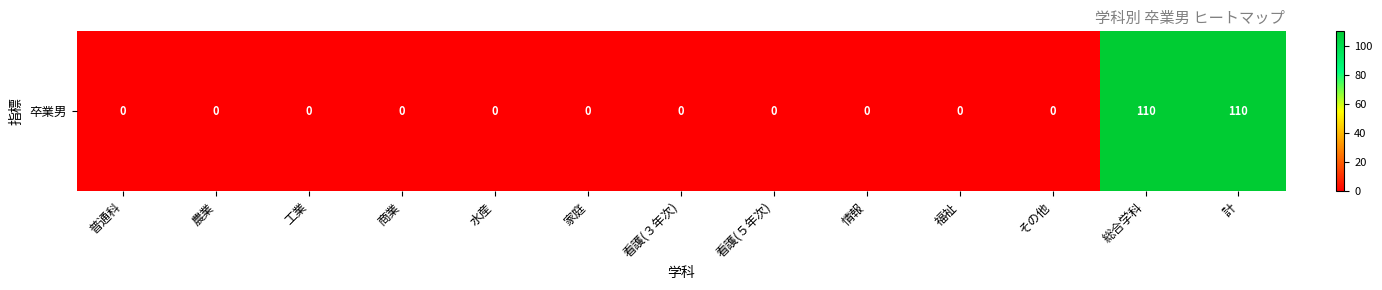

Rank the categories by value from lowest to highest.

普通科, 農業, 工業, 商業, 水産, 家庭, 看護(３年次), 看護(５年次), 情報, 福祉, その他, 総合学科, 計